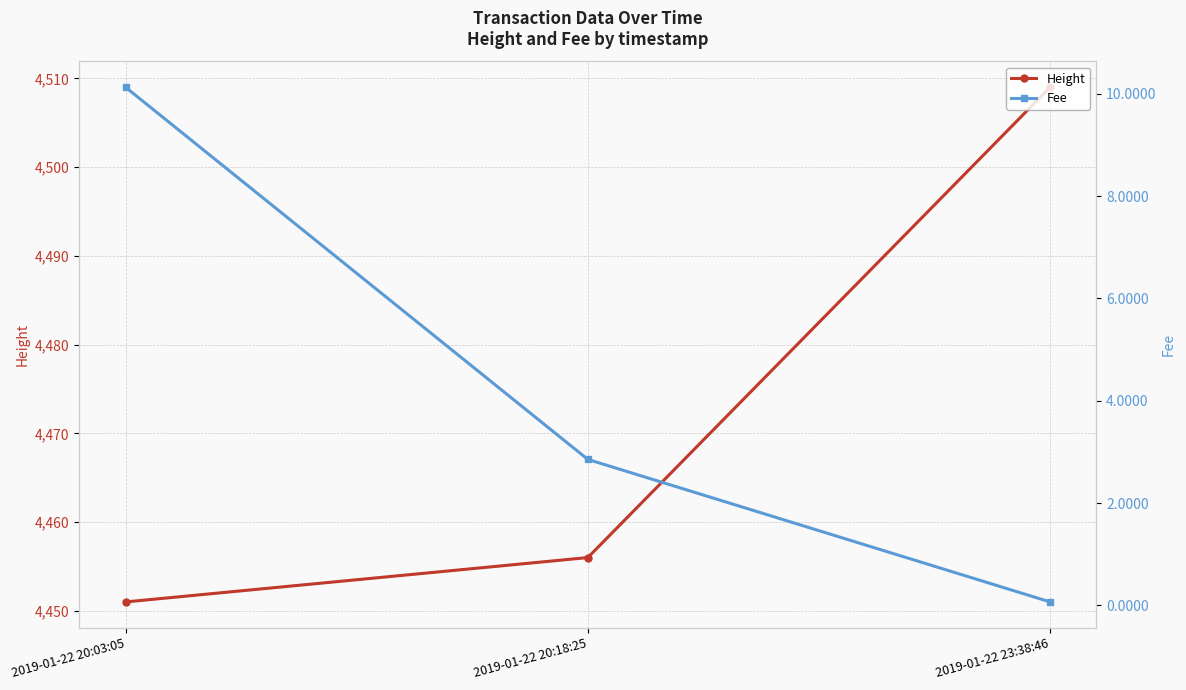

What is the difference between the Fee values at 2019-01-22 20:03:05 and 2019-01-22 23:38:46?

10.1